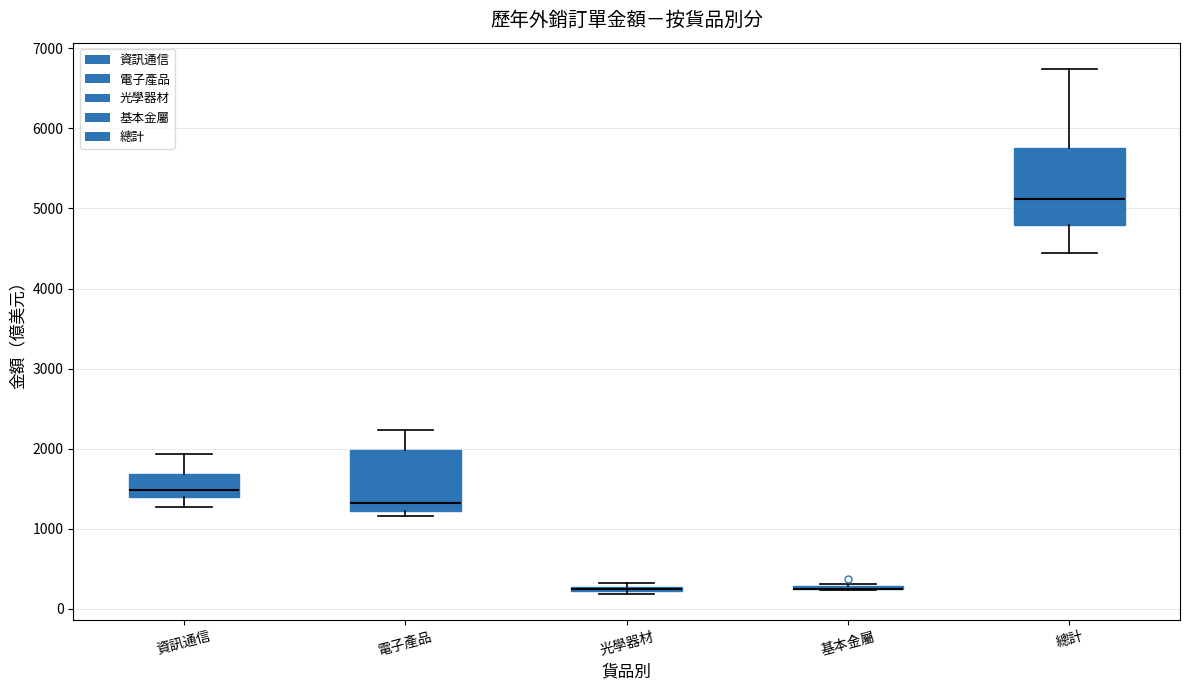

Comparing the boxes themselves (not the whiskers), which one is the tallest?

總計